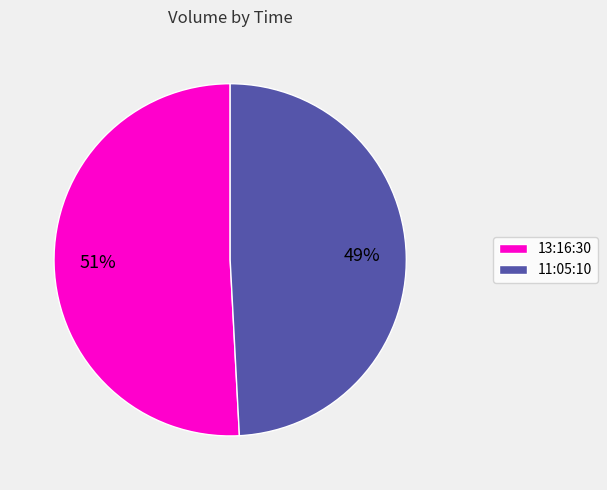

Is there a majority slice in this chart?

Yes